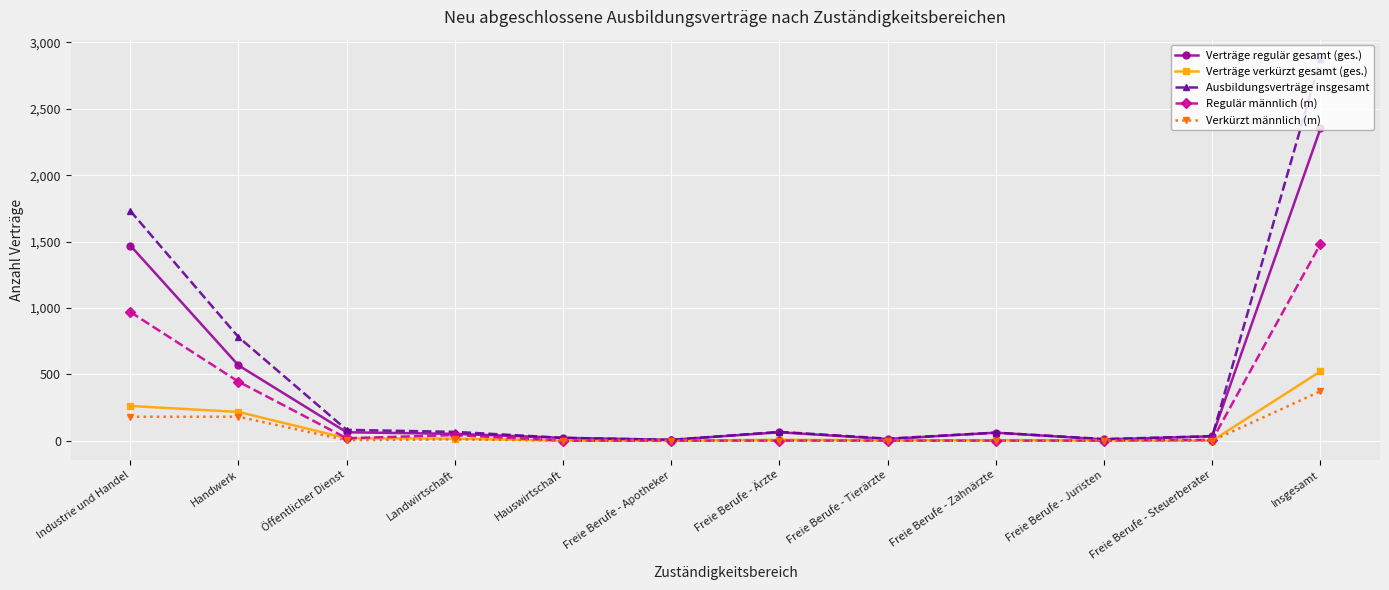

At Insgesamt, list the series in order from largest to smallest.

Ausbildungsverträge insgesamt, Verträge regulär gesamt (ges.), Regulär männlich (m), Verträge verkürzt gesamt (ges.), Verkürzt männlich (m)